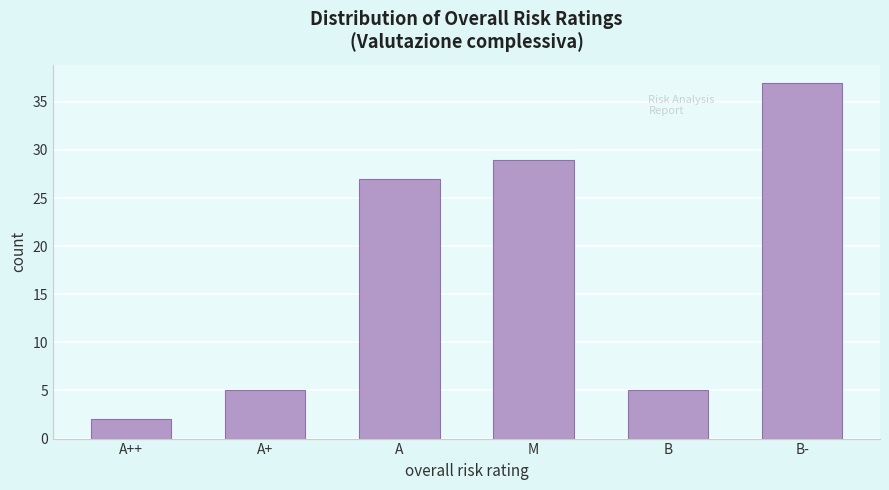

Reading right to left, list all the values displayed in this chart.

37	5	29	27	5	2